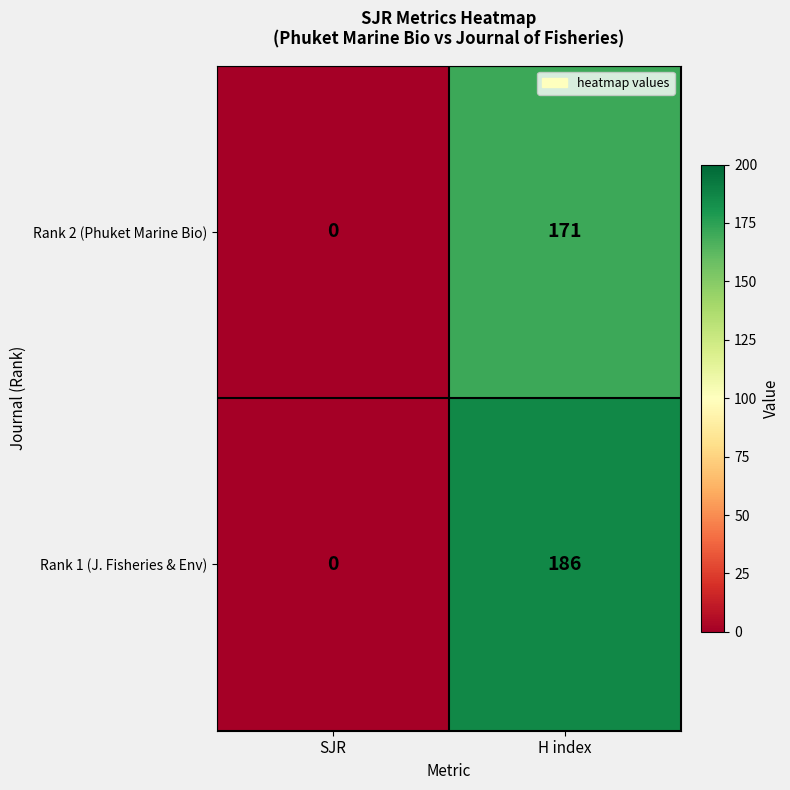

What value does the Rank 1 (J. Fisheries & Env) series have at H index, to the nearest 10?

190